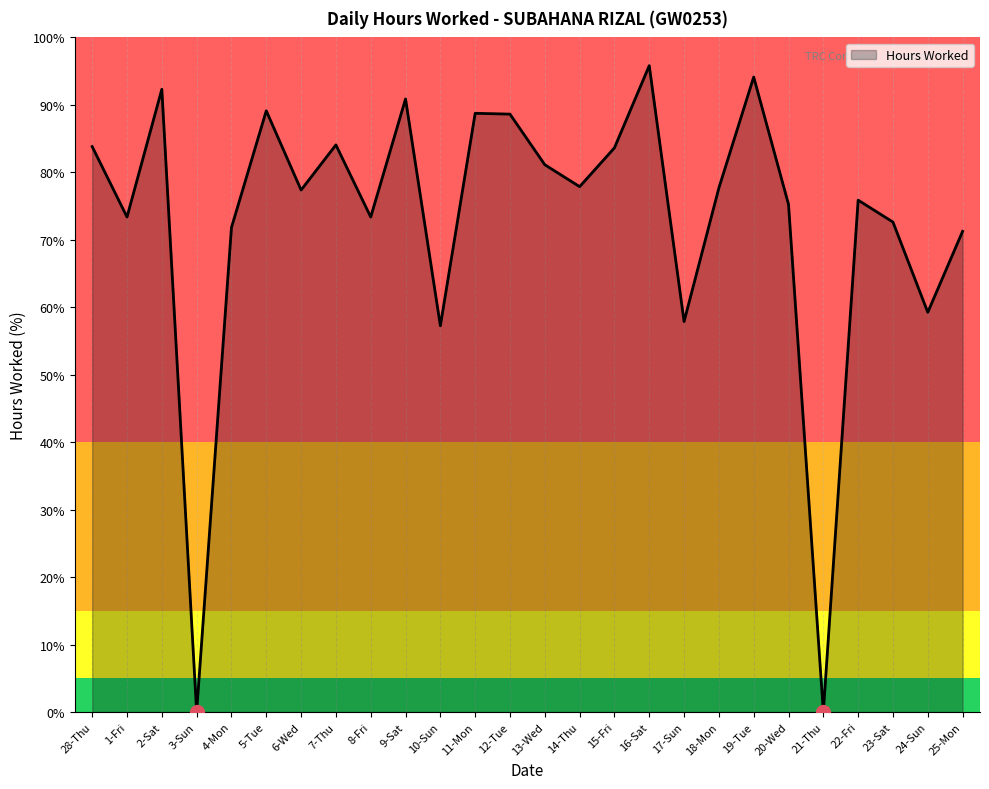

Approximately how many times larger is the value at 18-Mon compared to 13-Wed?

1.0